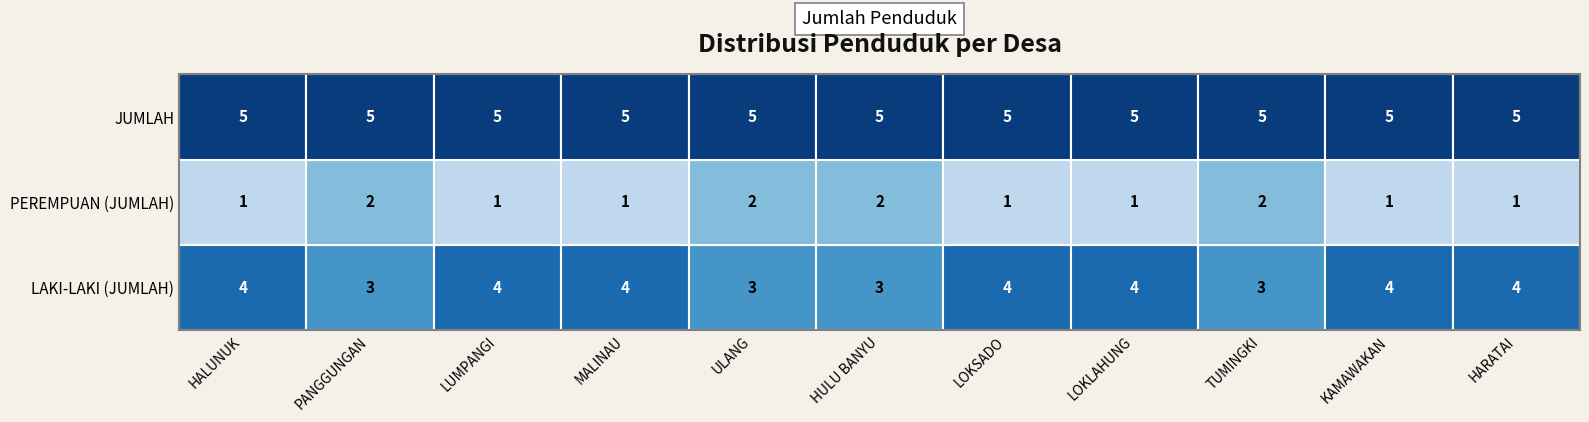

The value of LAKI-LAKI (JUMLAH) at LOKLAHUNG is 1. True or false?

False